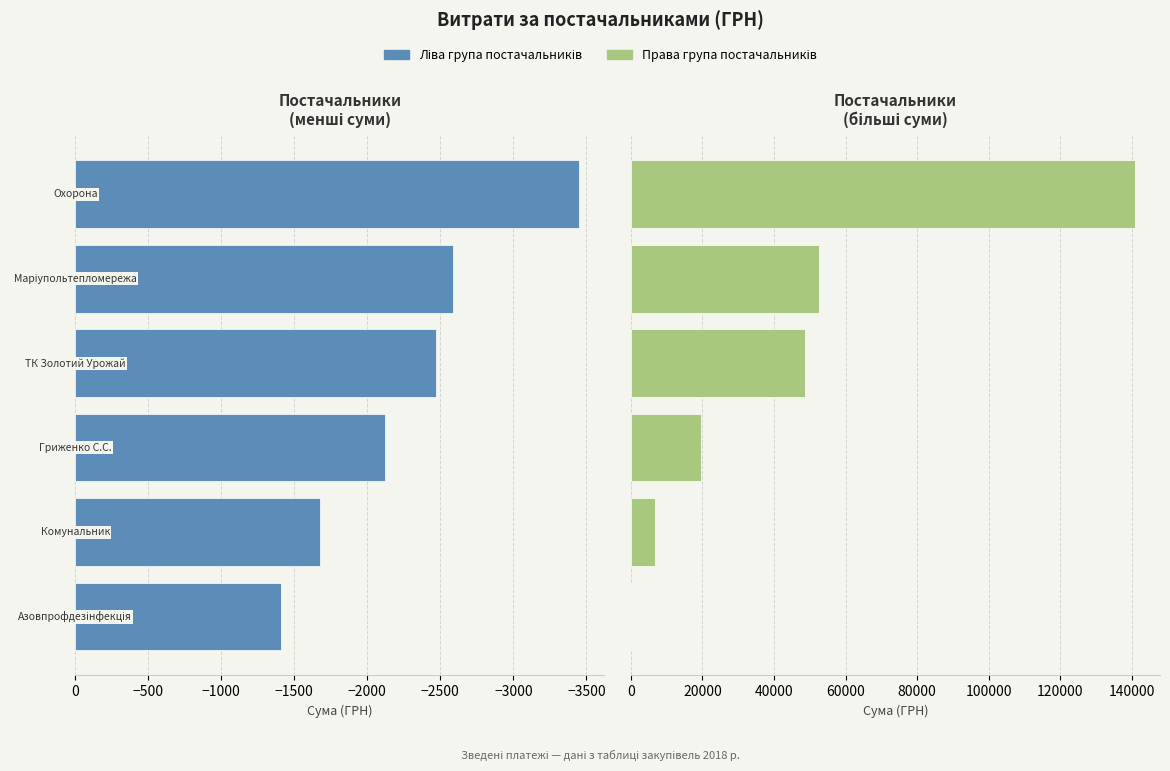

What is the value of the Ліва група bar at the 2nd from the left?

-1673.9